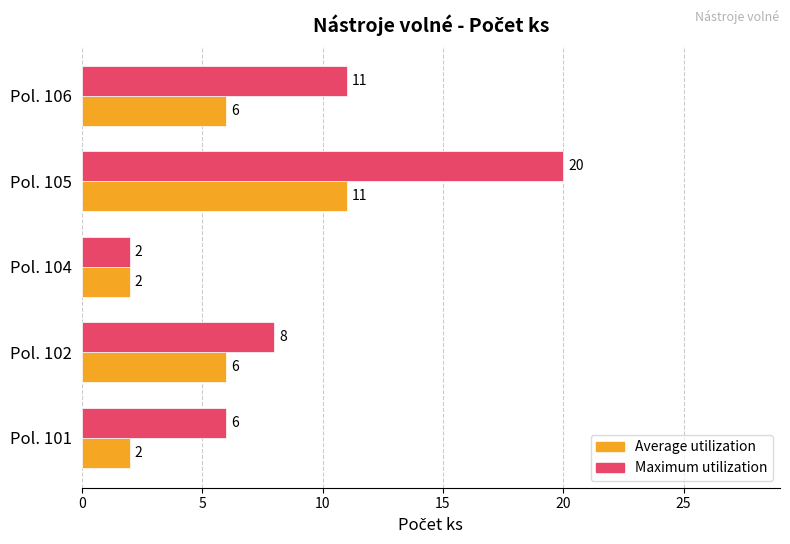

What is the average value of the Average utilization series?

5